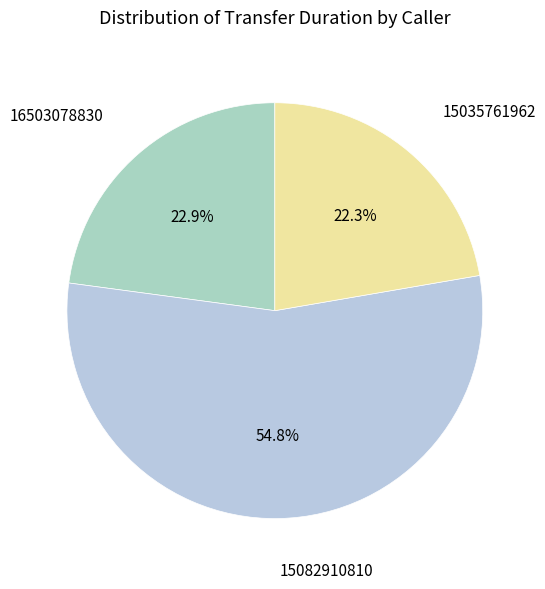

To the nearest percent, what is the combined percentage of 15035761962 and 16503078830?

45%